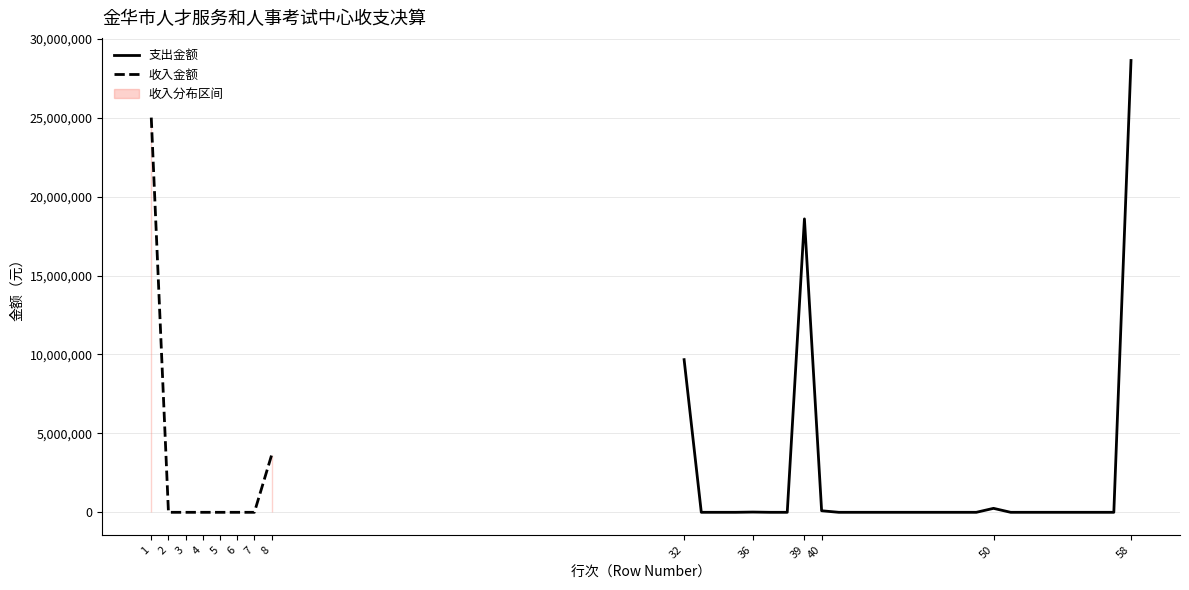

The value of 收入金额 at 5 is 0.0. True or false?

True